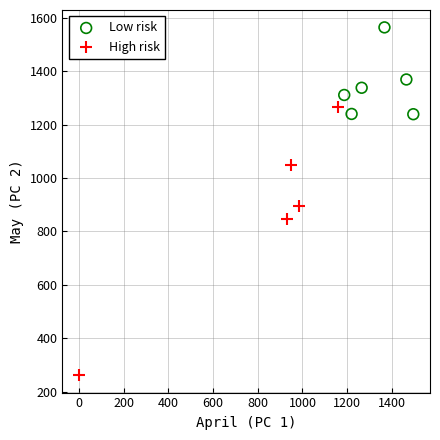

Which series contains the highest Y value?

Low risk